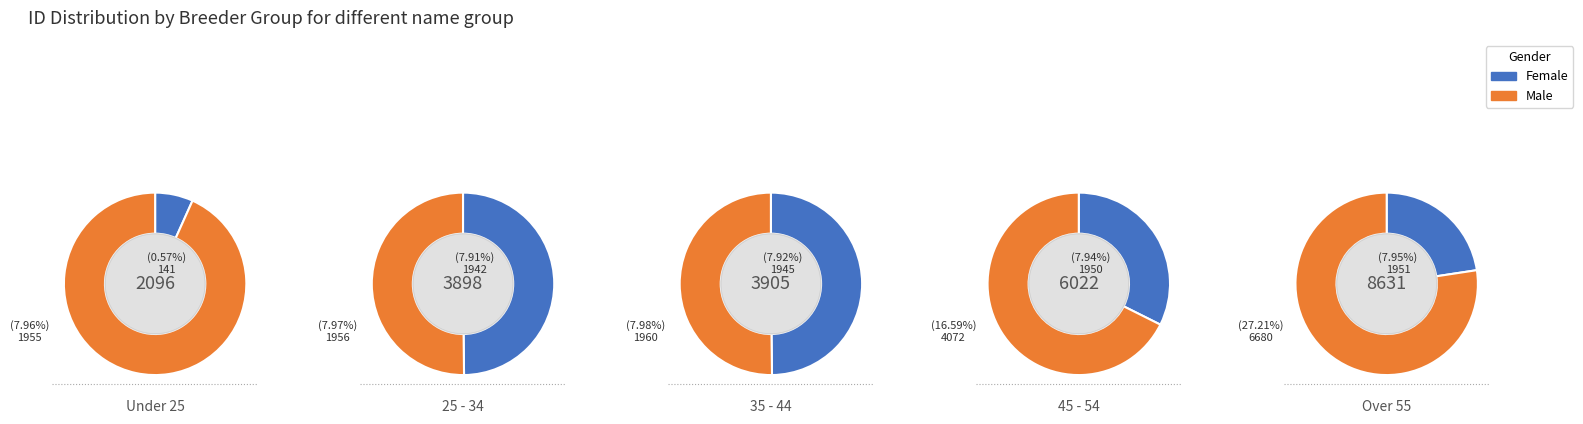

Is 4 the majority of the pie?

No